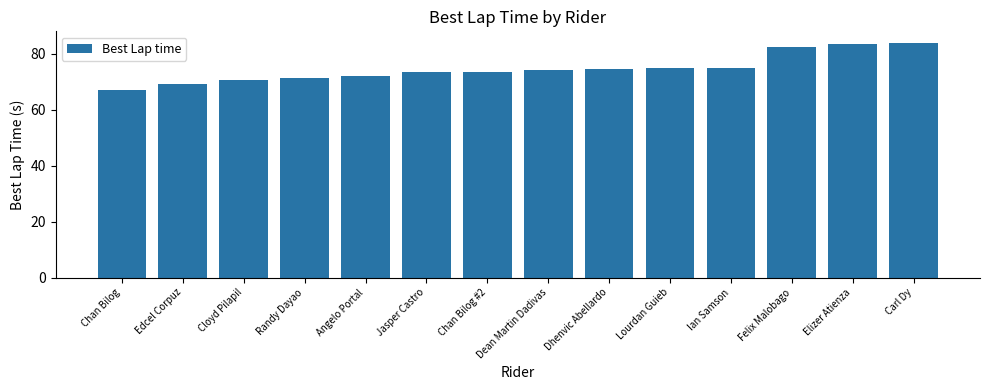

What is the difference between the second highest and minimum values?

16.2